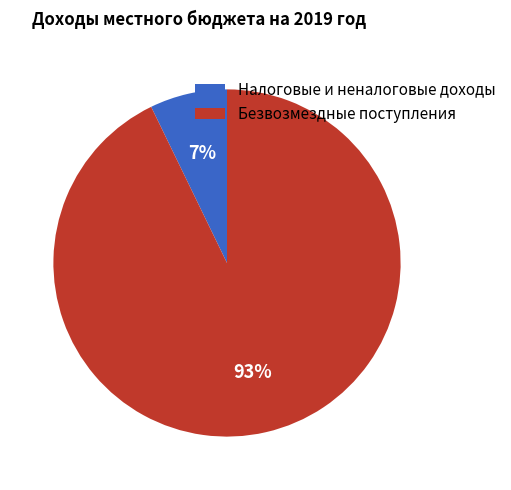

How many slices are in this pie chart?

2